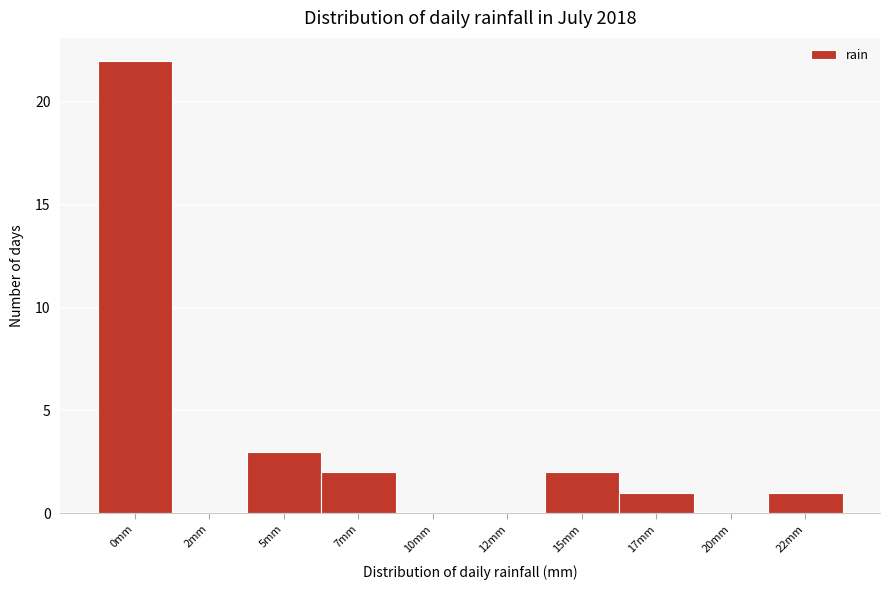

Reading left to right, extract all data points from this chart.

0mm=22	2mm=0	5mm=3	7mm=2	10mm=0	12mm=0	15mm=2	17mm=1	20mm=0	22mm=1